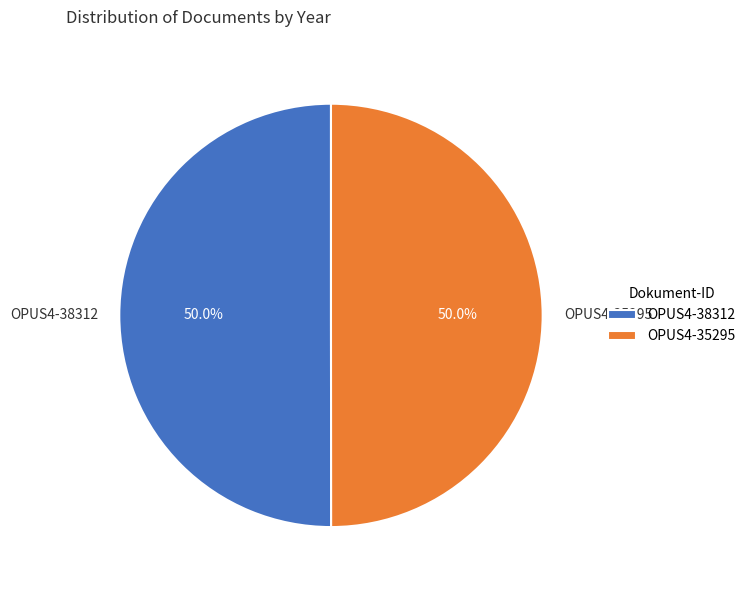

Approximately how many times larger is the value at OPUS4-35295 compared to OPUS4-38312?

1.0